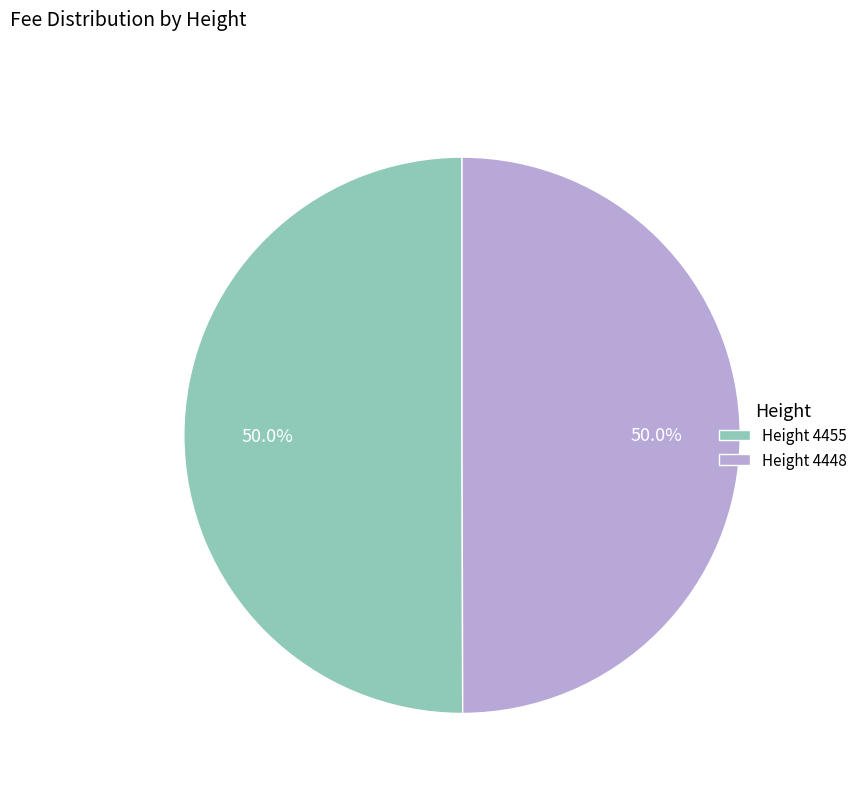

Combined, what portion of the pie is Height 4448 and Height 4455?

100.0%